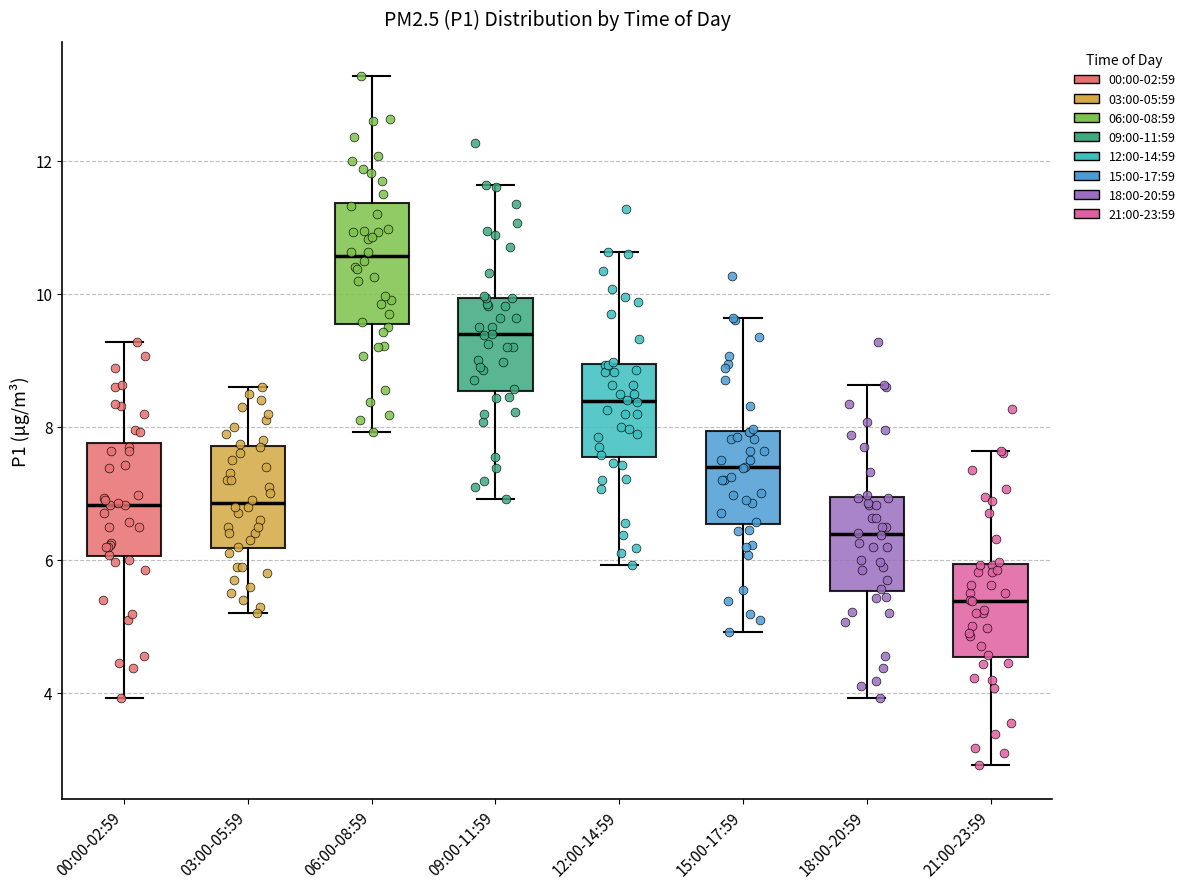

Where does the lower whisker of the box for 09:00-11:59 end on the y-axis? The values are not printed on the chart, so give them approximately, as read against the axis.

7.0